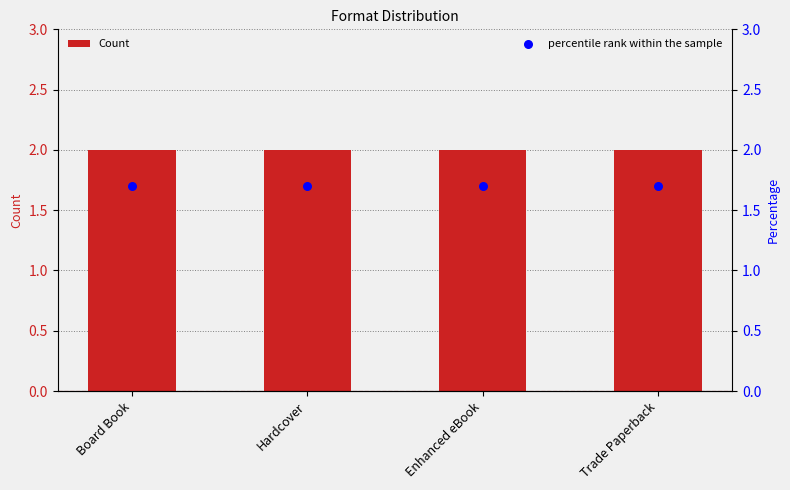

Is the value of percentile rank within the sample at Hardcover greater than the value of Count at Trade Paperback?

No